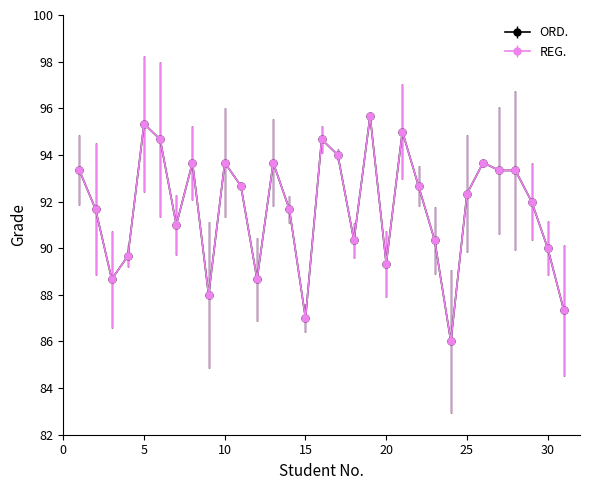

At how many categories does at least one series exceed 86?

30